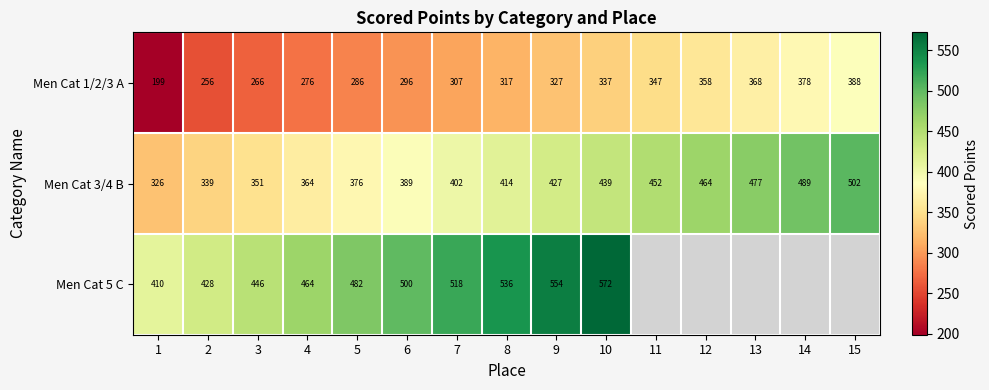

Is the value of Men Cat 1/2/3 A at 8 greater than the value of Men Cat 5 C at 4?

No